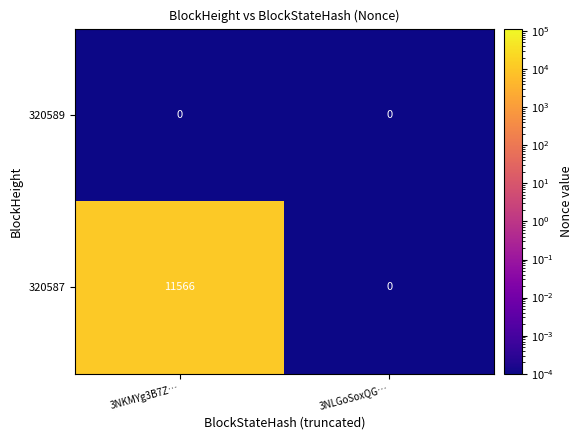

What is the difference between the highest and lowest values at 3NKMYg3B7Z…?

11566